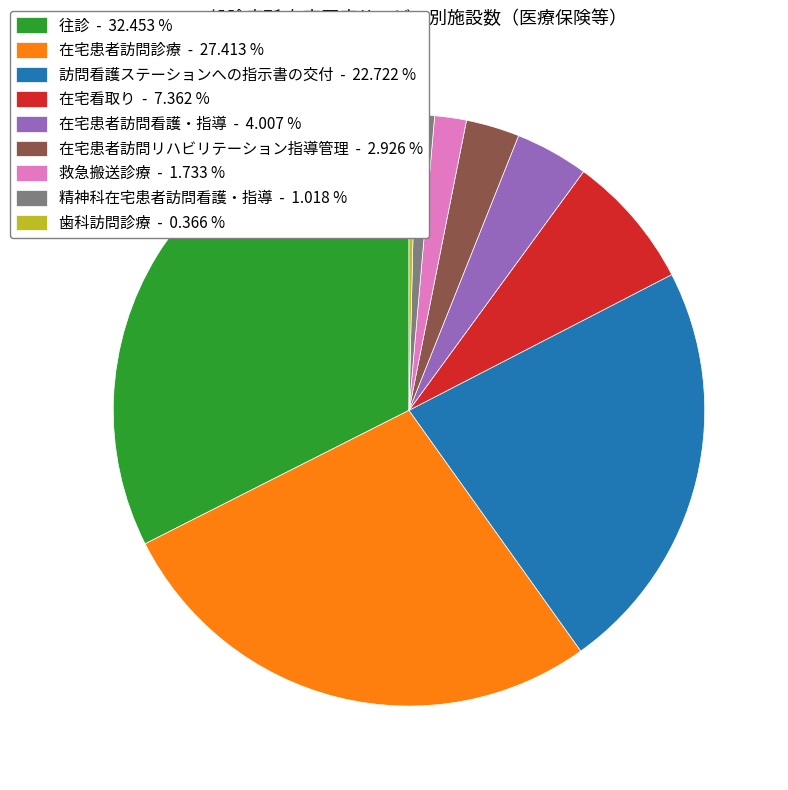

How many segments does this pie chart have?

9